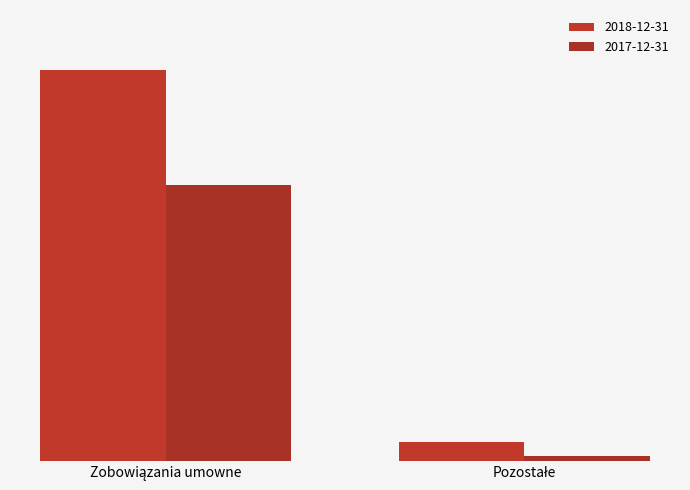

Does the chart contain stacked bars?

No